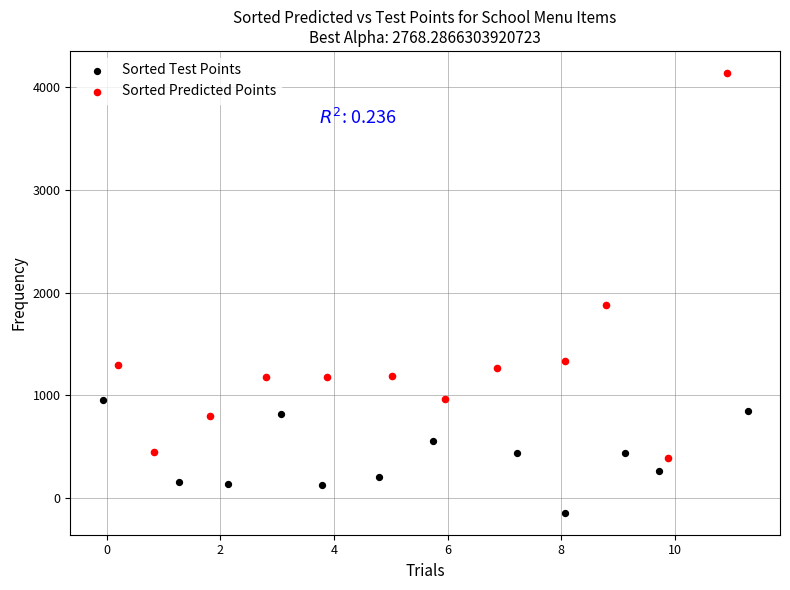

Which series contains the lowest Y value?

Sorted Test Points